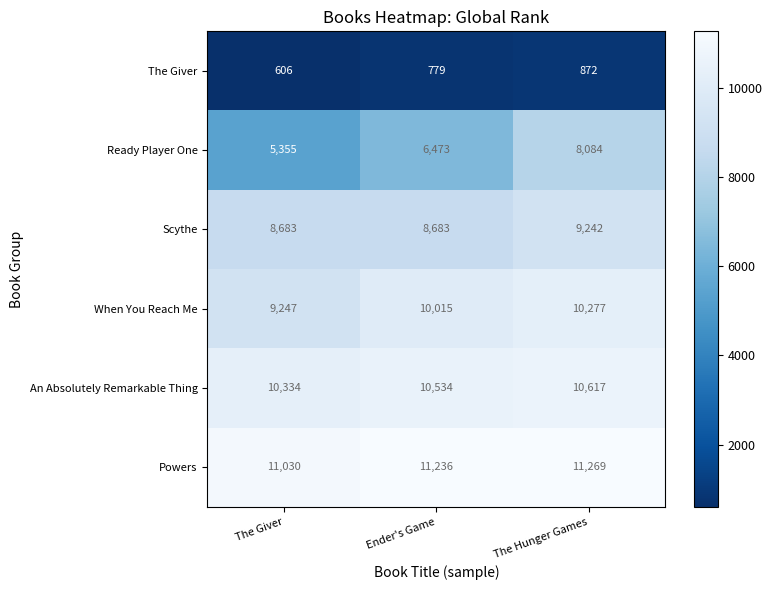

What is the sum of all Ready Player One values?

19912